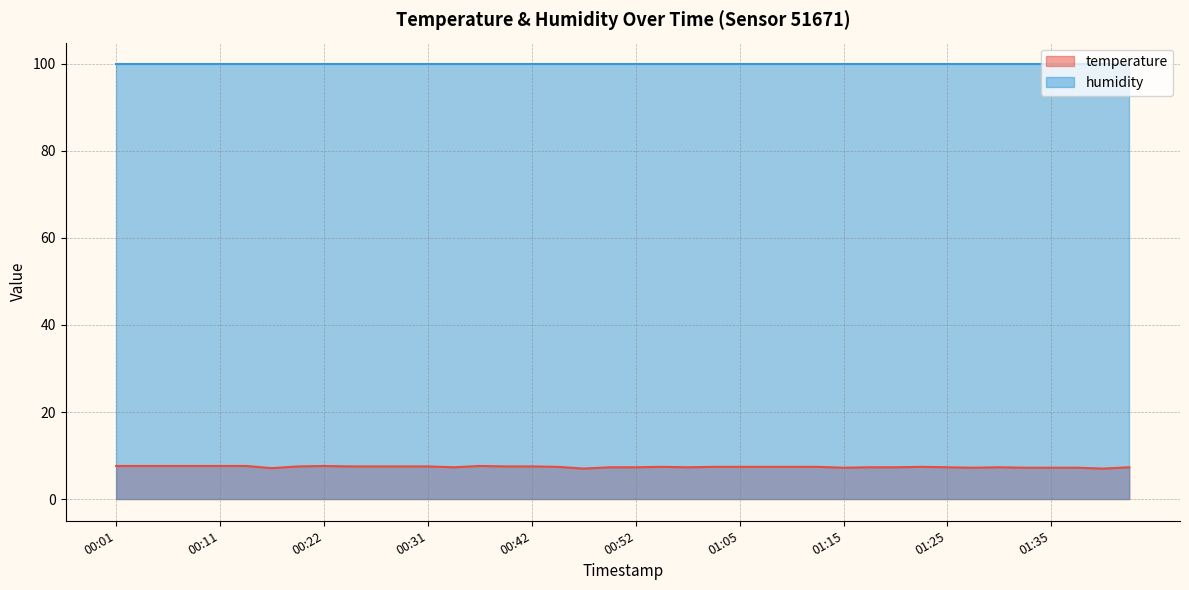

What is the greatest value displayed?

99.9